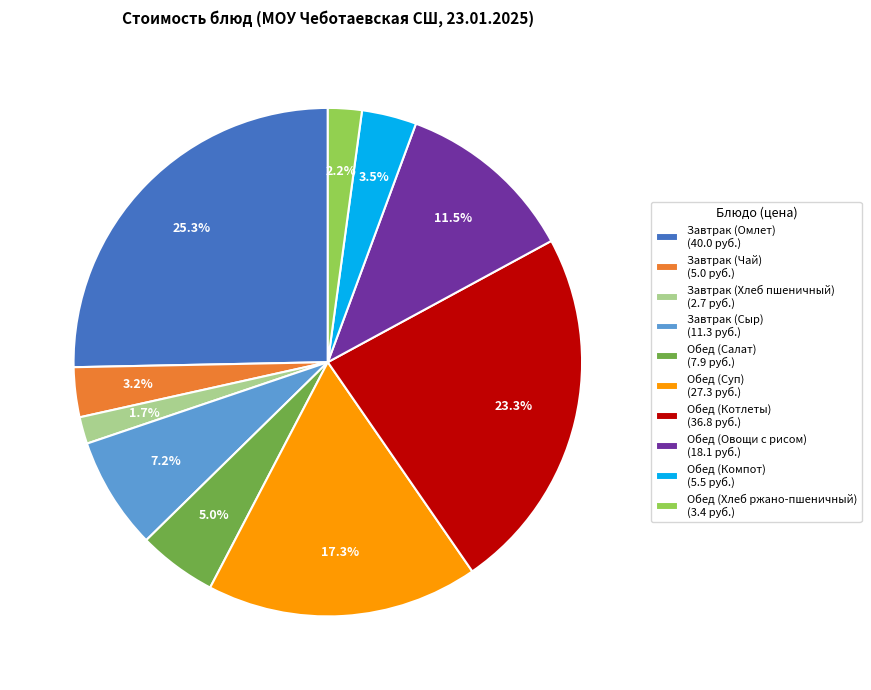

Approximately how many times larger is the value at Обед (Компот) (5.5 руб.) compared to Завтрак (Сыр) (11.3 руб.)?

0.5